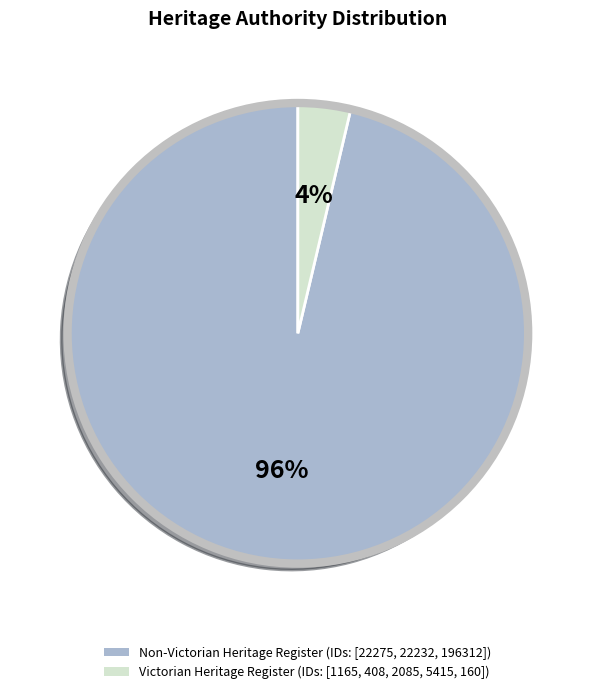

To the nearest percent, what is the average slice percentage?

50%